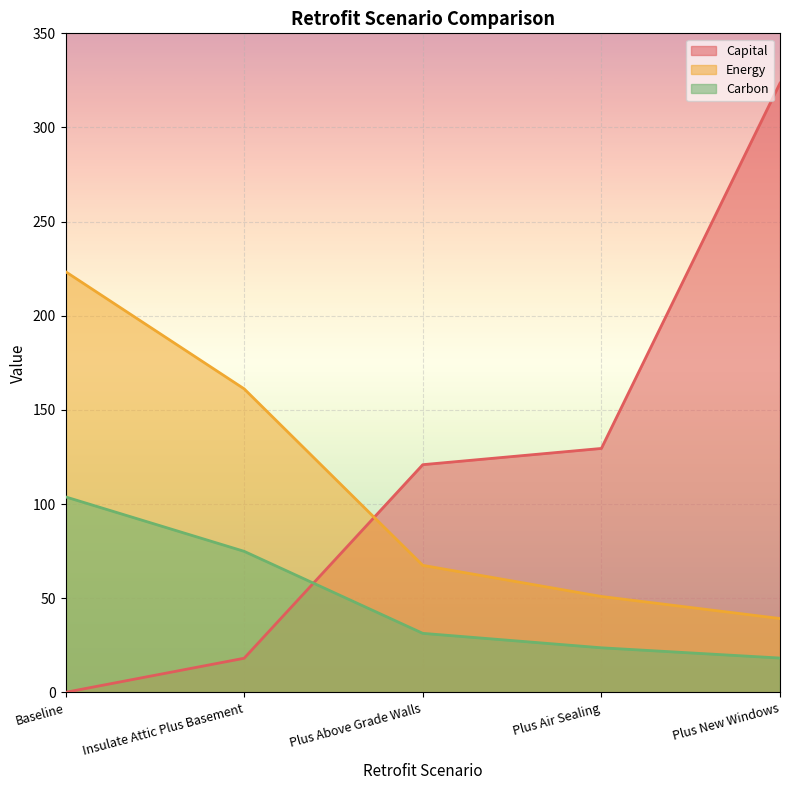

At Baseline, list the series in order from largest to smallest.

Energy, Carbon, Capital